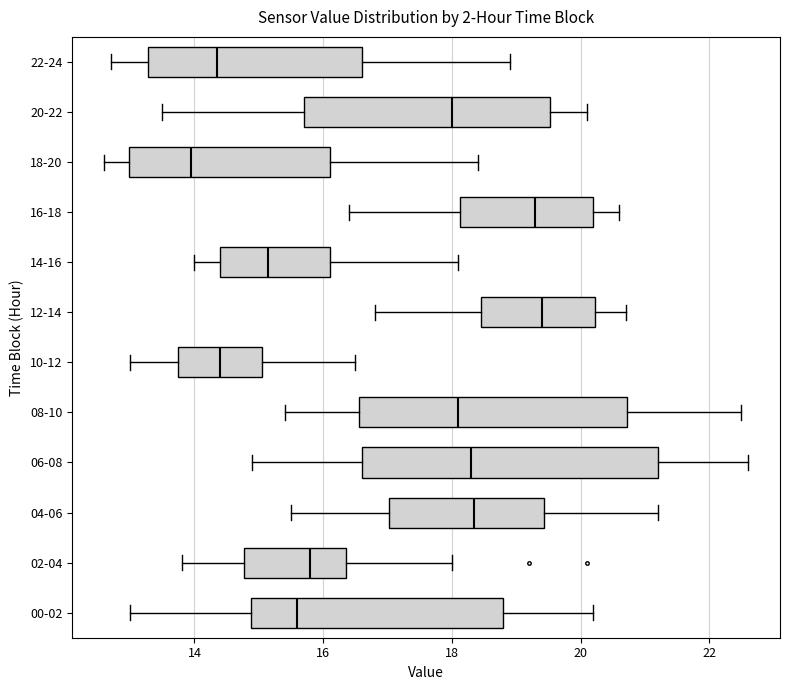

Which box is the widest, from its left edge to its right edge?

06-08